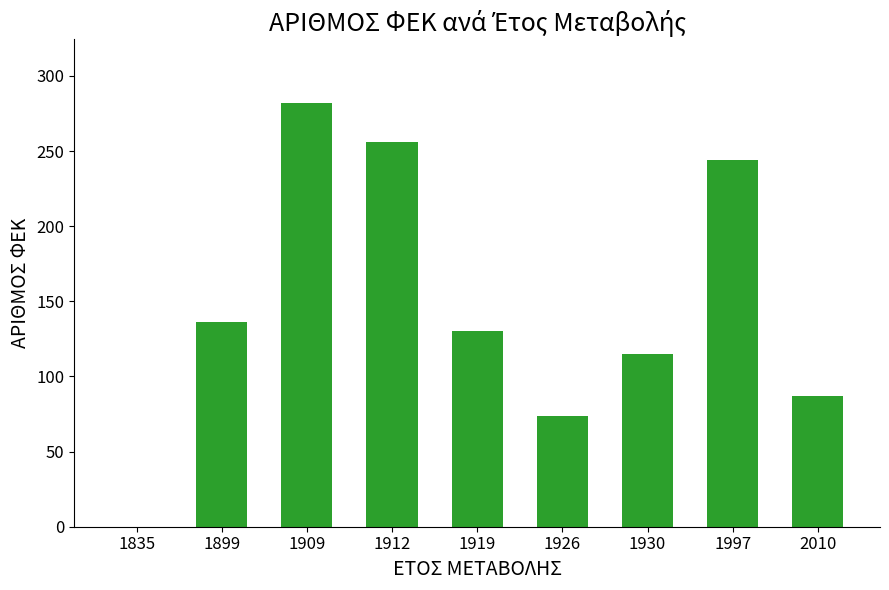

At which label is the value closest to 141?

1899